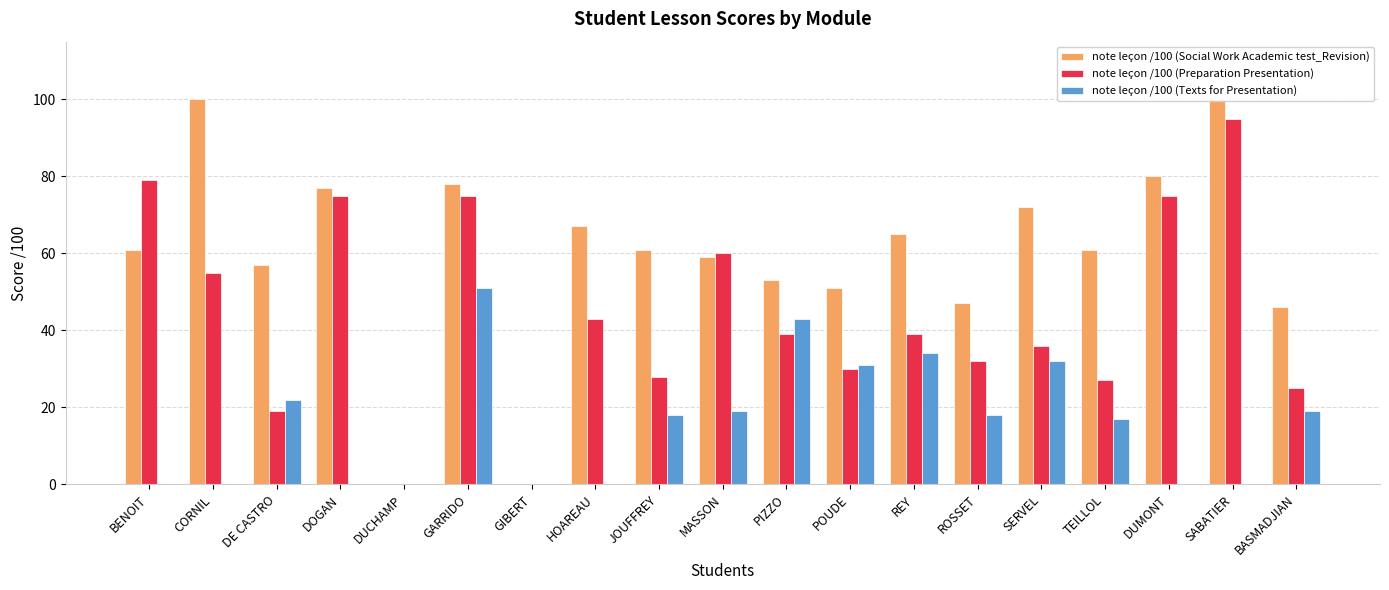

What is the label of the 1st bar from the right?

BASMADJIAN